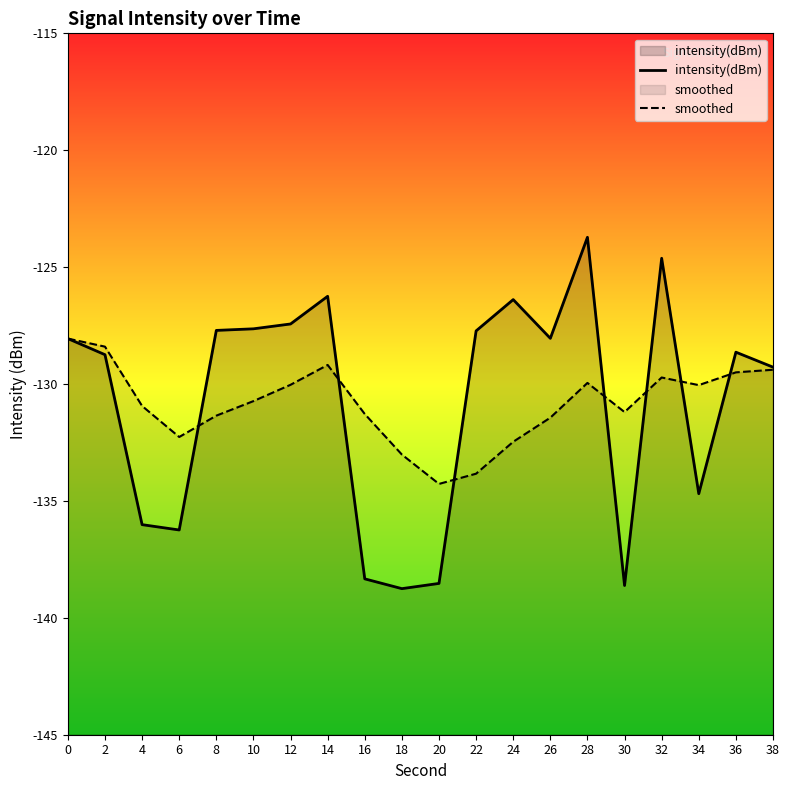

Which series has the widest spread of values?

intensity(dBm)